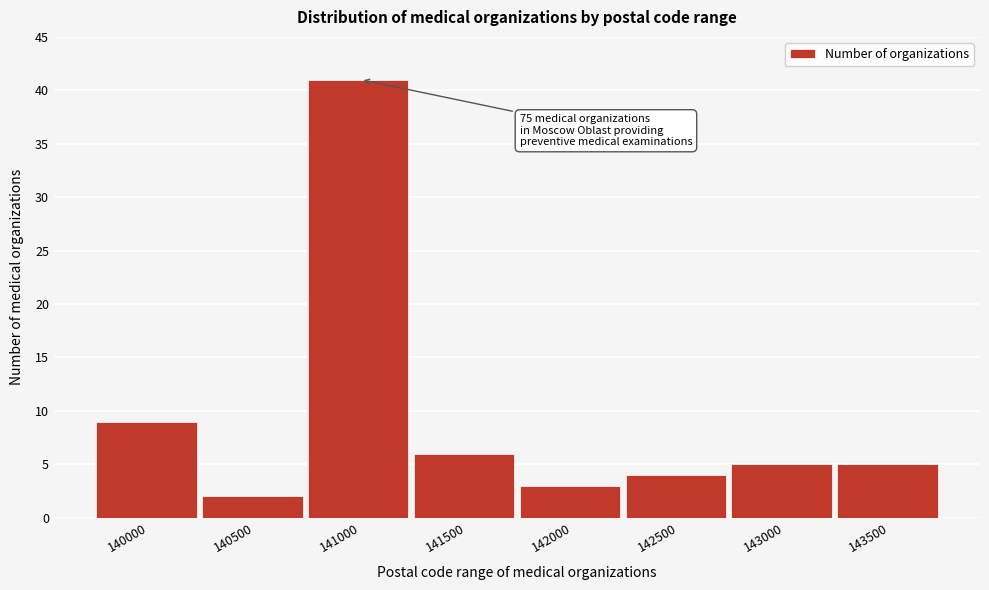

Reading left to right, transcribe all the data shown in this chart.

140000=9	140500=2	141000=41	141500=6	142000=3	142500=4	143000=5	143500=5